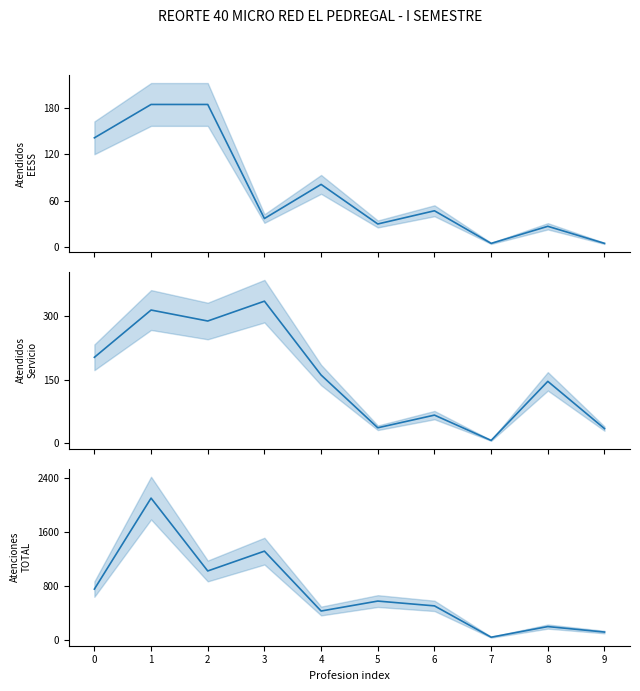

At which label is Atendidos_EESS closest to 94?

4